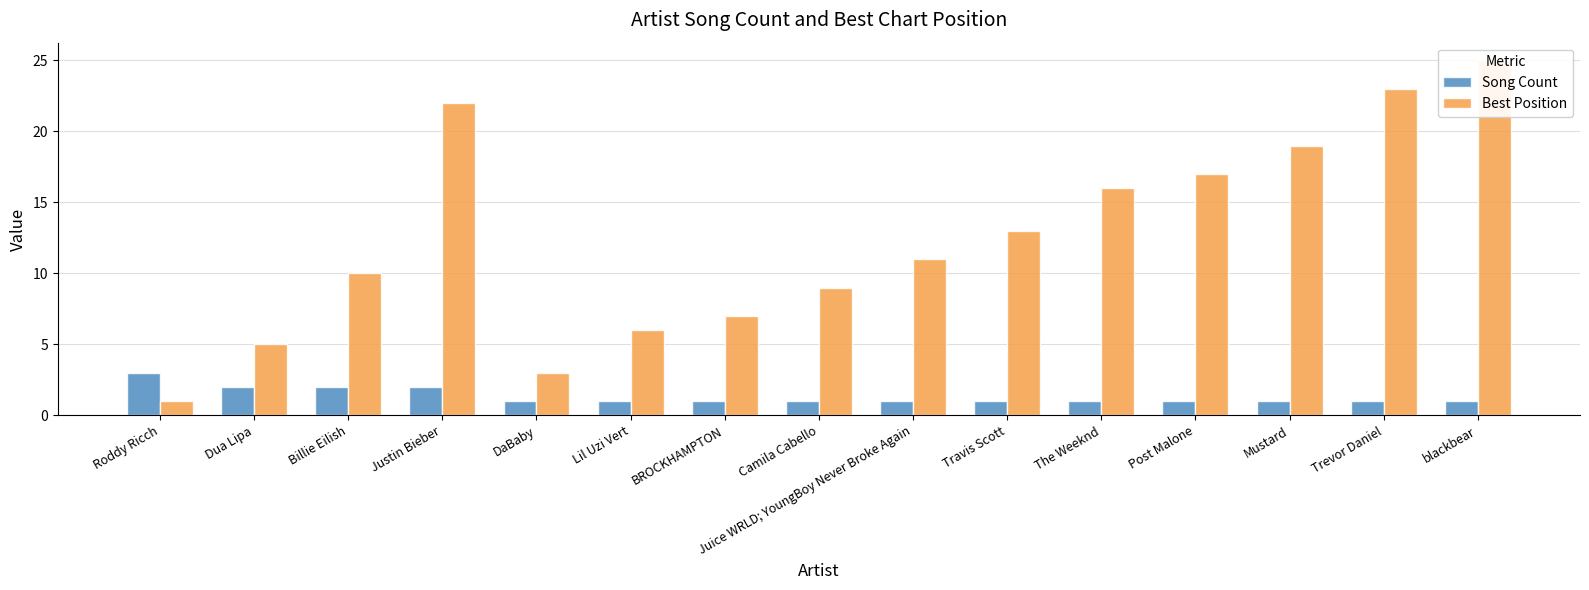

What are all the series names shown in the legend?

Song Count, Best Position